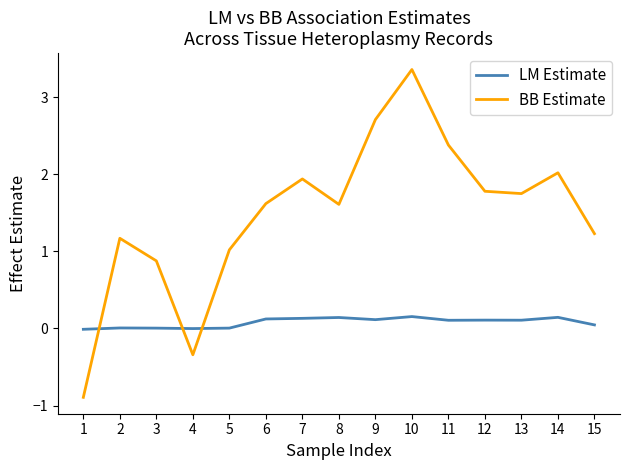

Where does the BB Estimate series first go above 1?

2